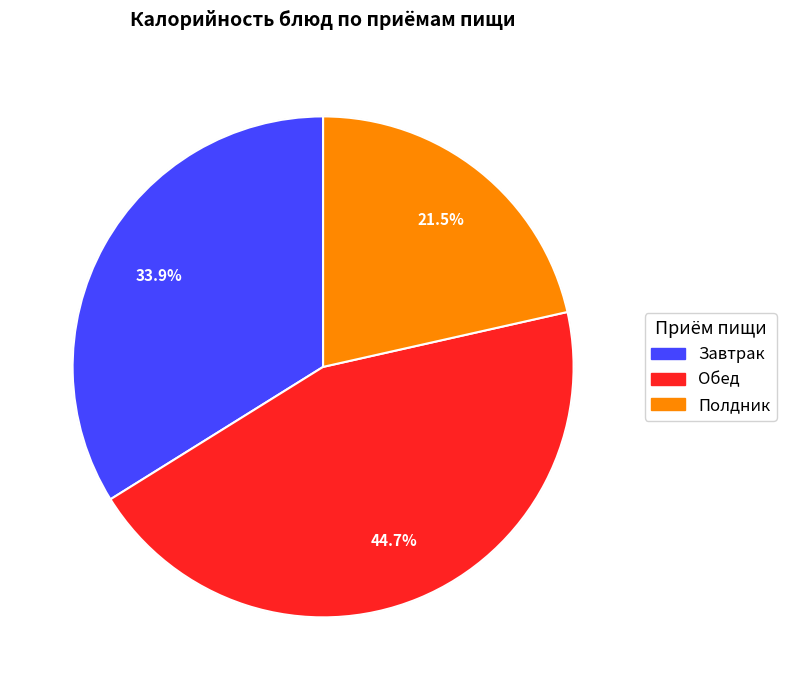

Which has a higher value, Завтрак or Полдник?

Завтрак